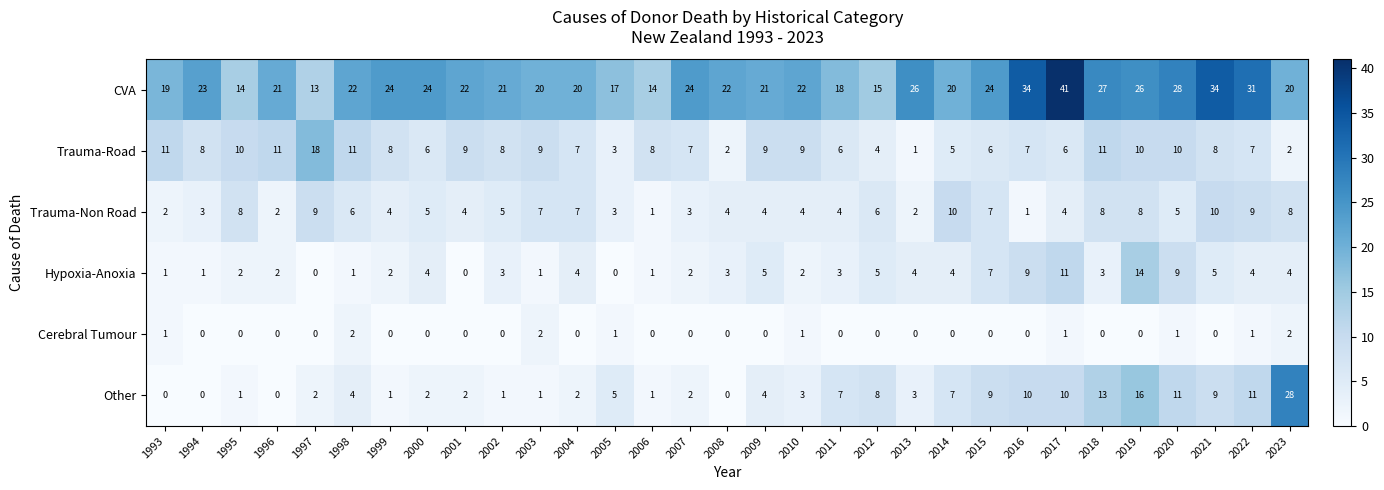

What is the sum of all Trauma-Non Road values?

163